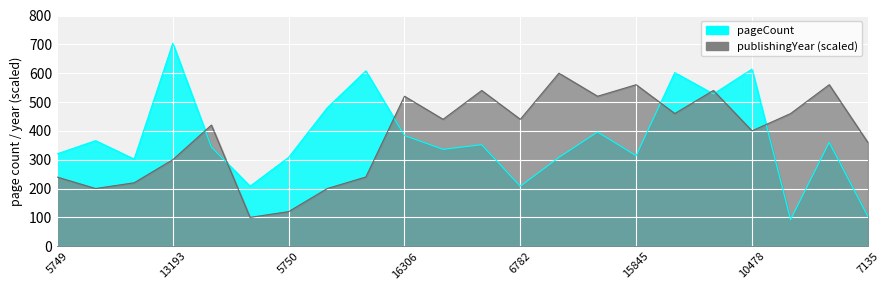

At how many categories does at least one series exceed 702?

1